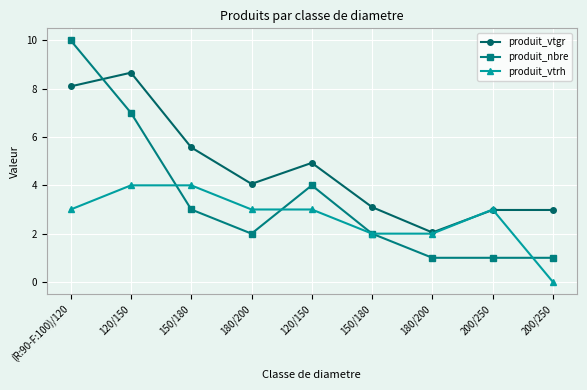

Is the value of produit_vtgr at 200/250 greater than the value of produit_nbre at 120/150?

No